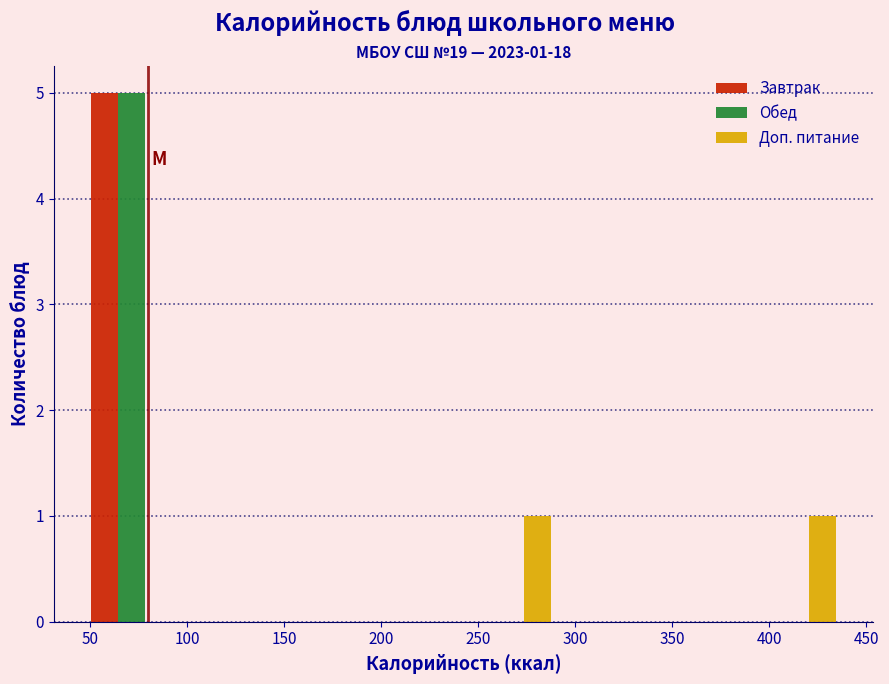

In the Обед series, which range on the x-axis has the tallest bar?

45 to 95